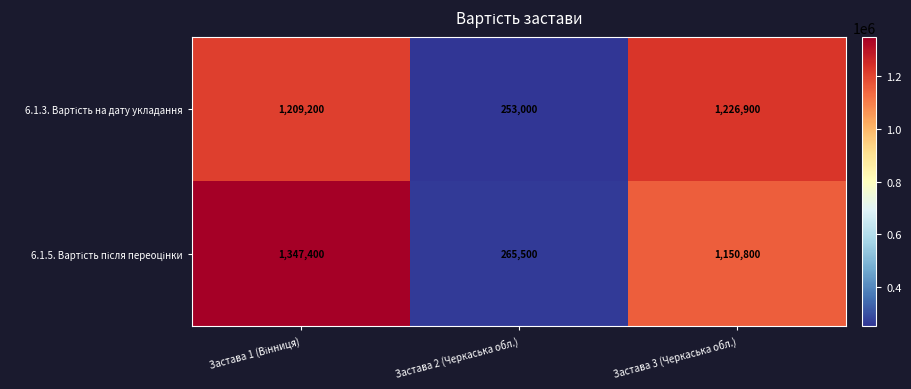

What is the greatest value displayed?

1347400